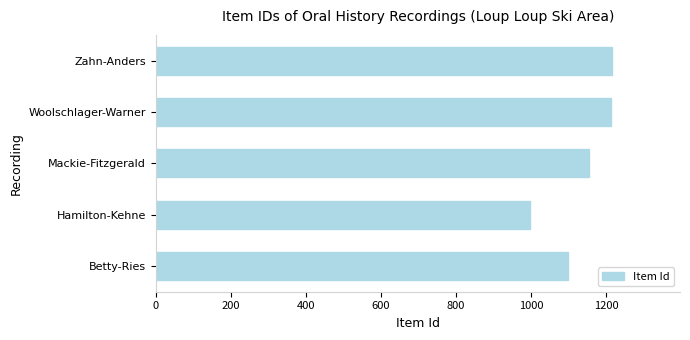

What is the difference between the second highest and minimum values?

215